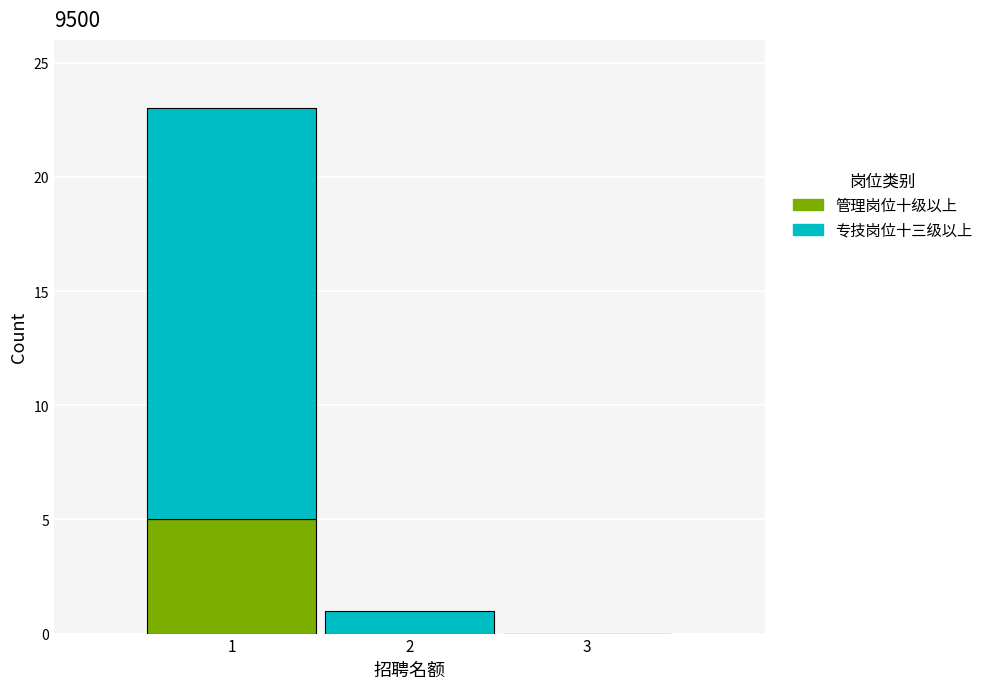

Reading left to right, what are the values for 管理岗位十级以上?

1=5	2=0	3=0